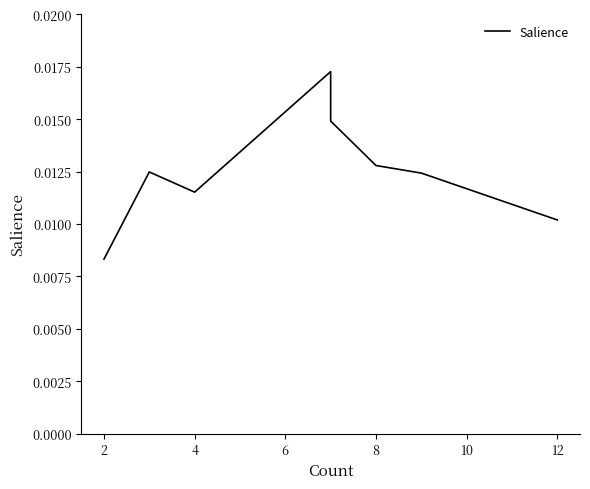

How many data points does each series have?

19